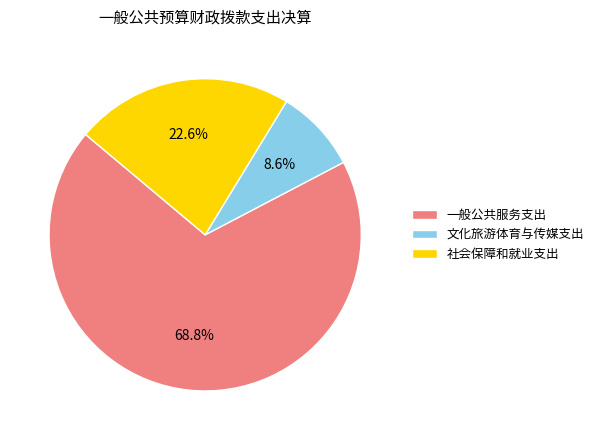

To the nearest percent, what is the difference between the 社会保障和就业支出 and 文化旅游体育与传媒支出 slice percentages?

14%